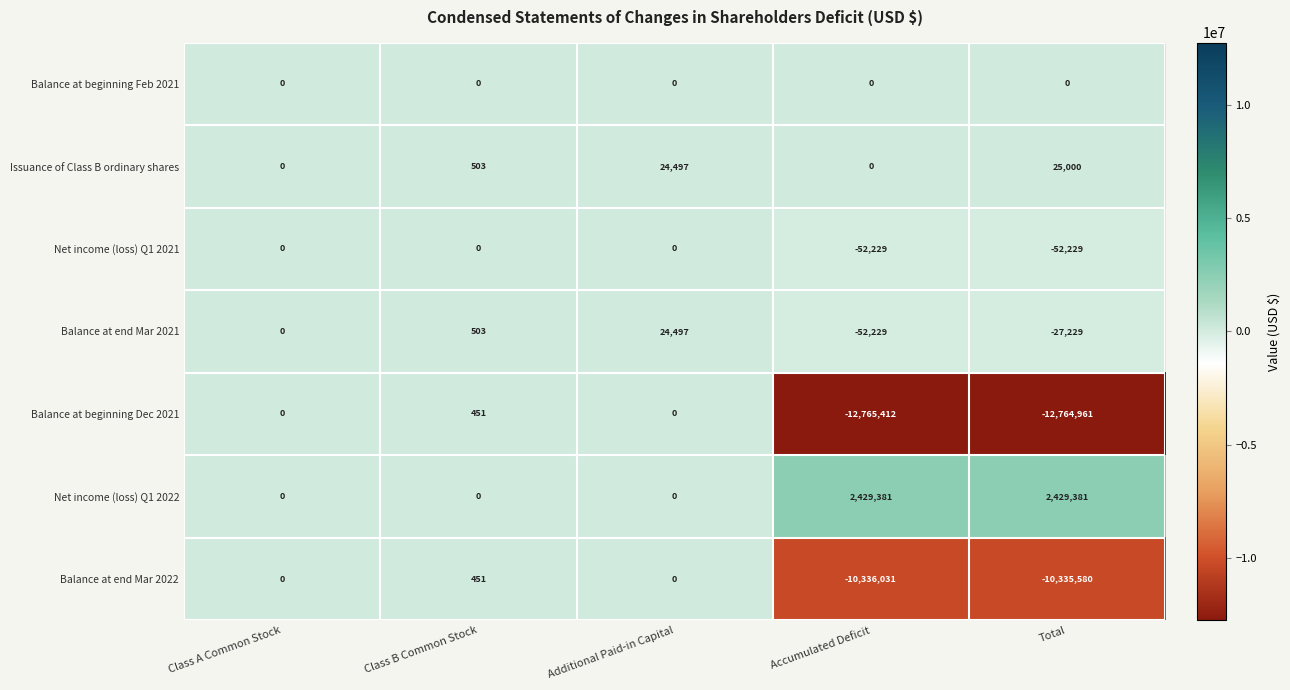

What is the difference between the highest and lowest values at Additional Paid-in Capital?

24497